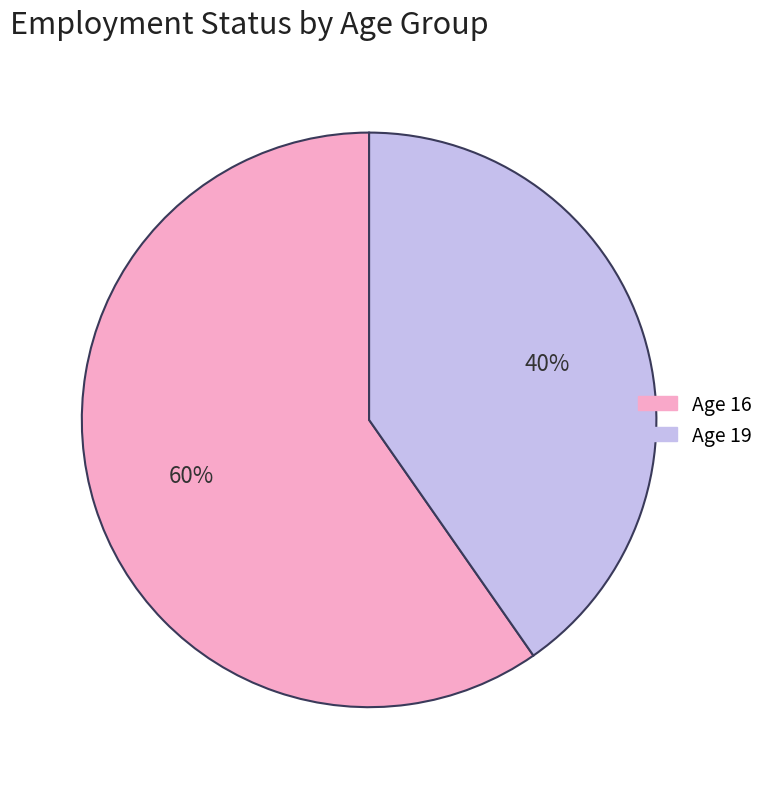

Which slice is the smallest?

Age 19